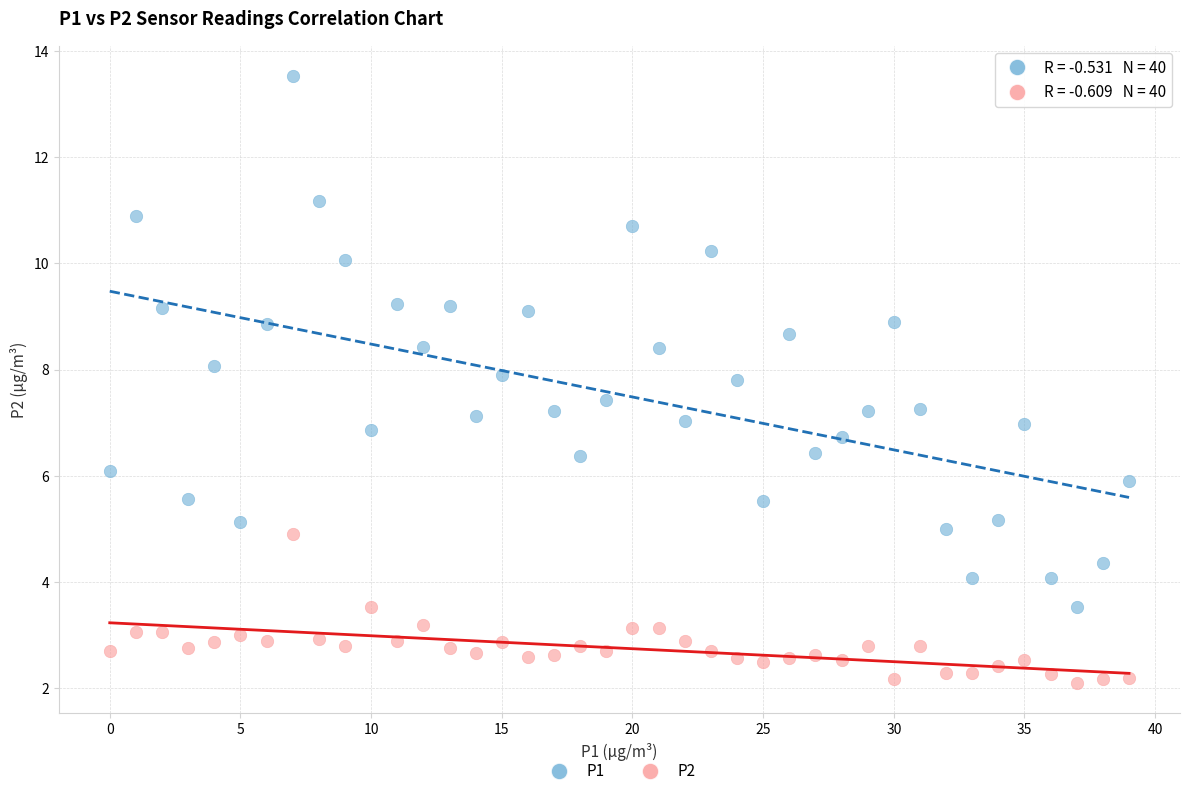

Which series has the largest Y range (max minus min)?

P1